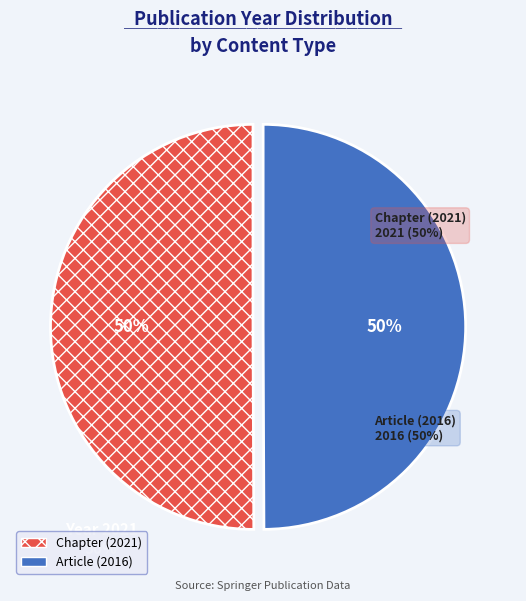

Approximately how many times larger is the value at Article (2016) compared to Chapter (2021)?

1.0